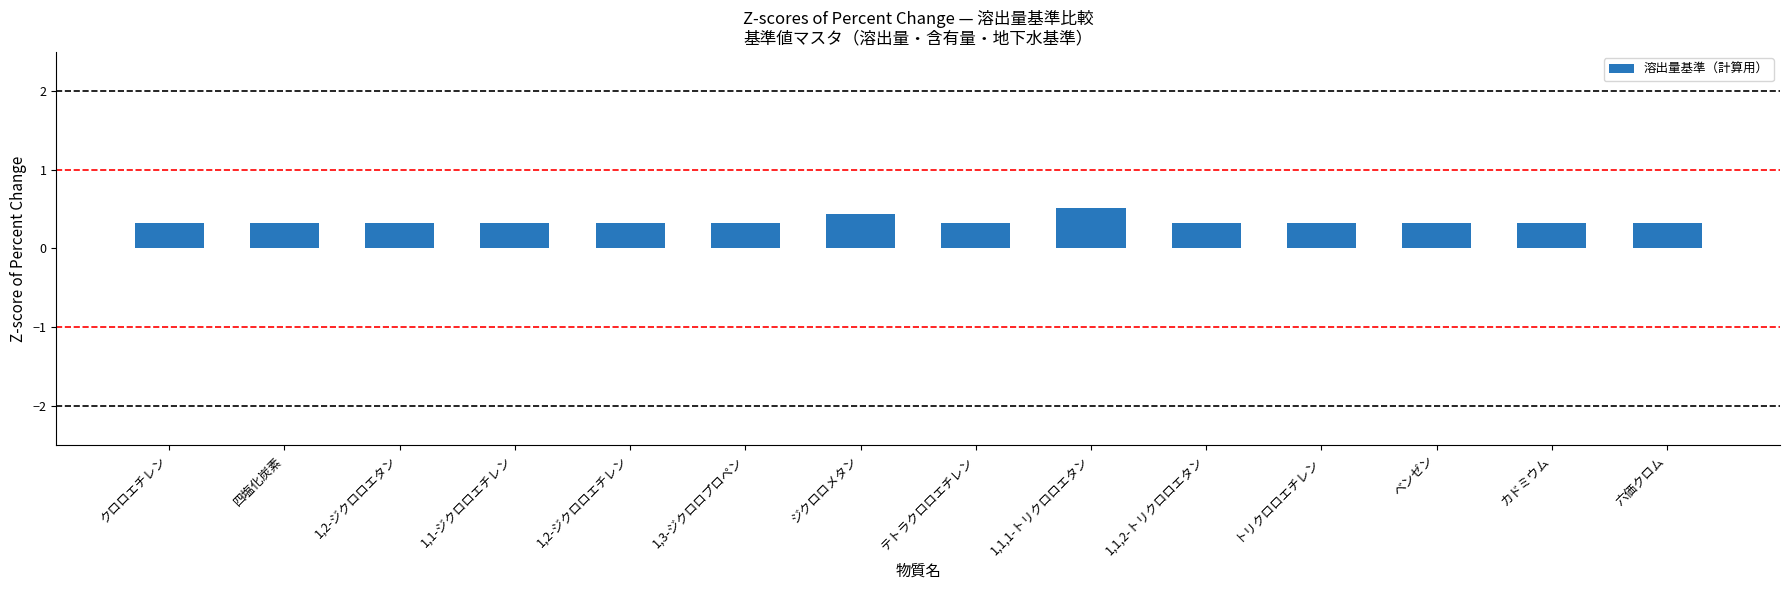

Is it true that the value at ジクロロメタン is 0.1?

False